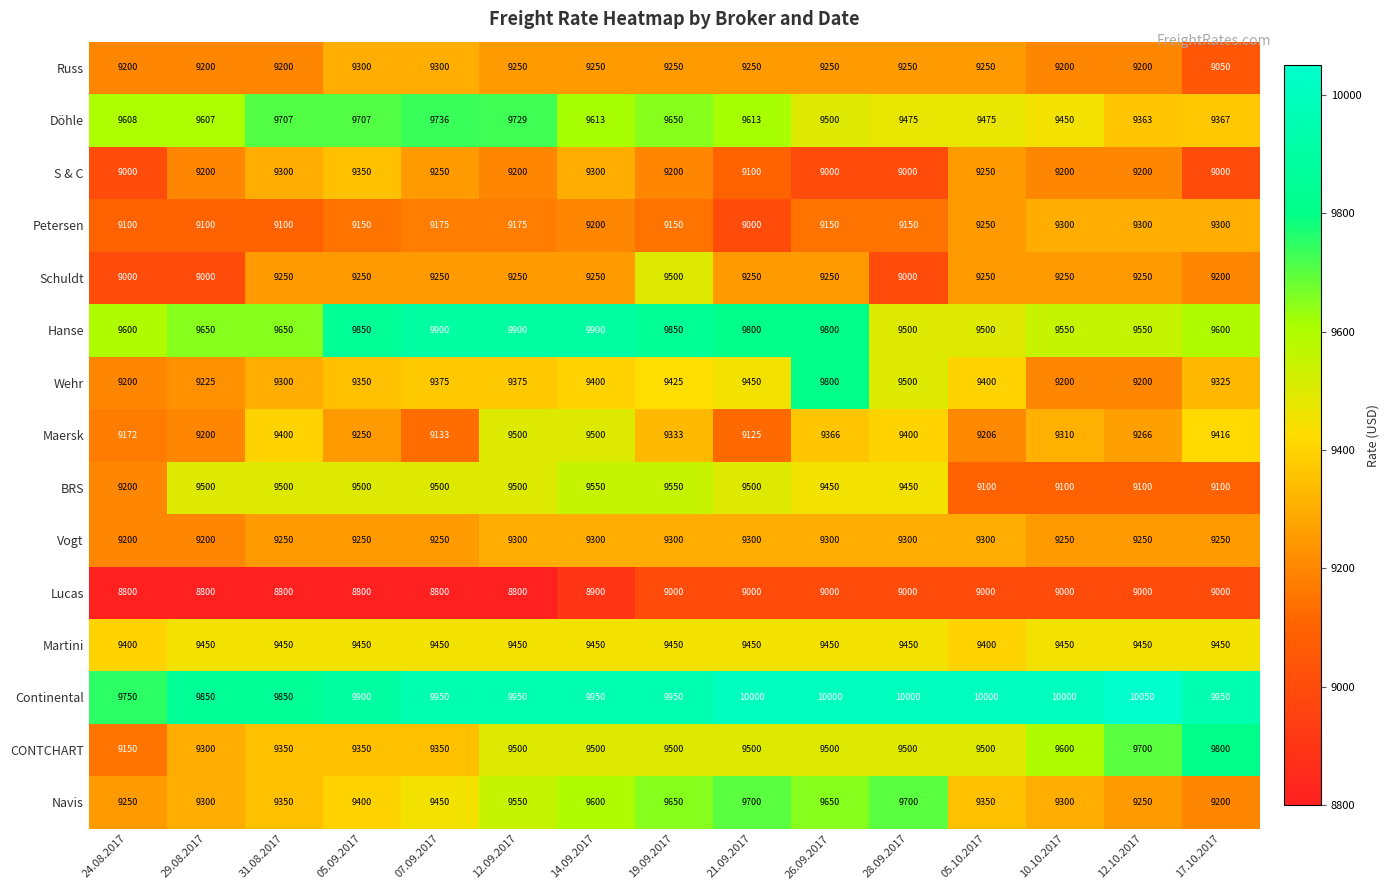

What is the greatest value displayed?

10050